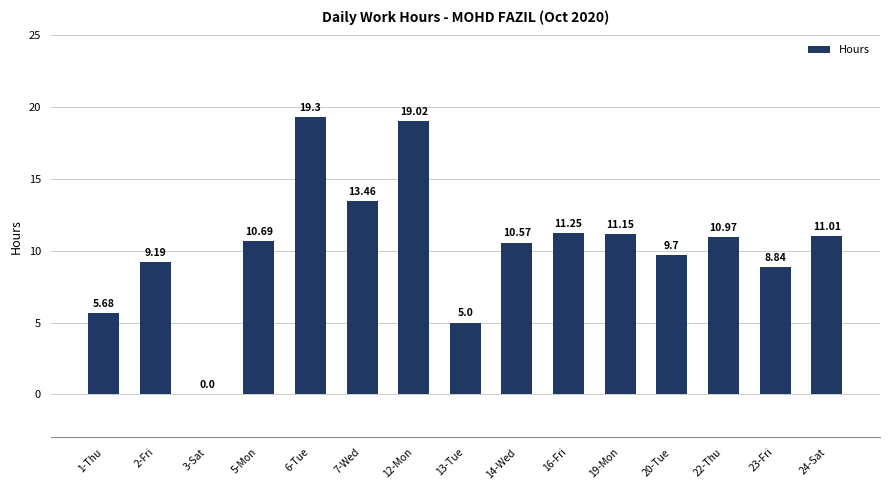

What is the sum of all values?

155.8